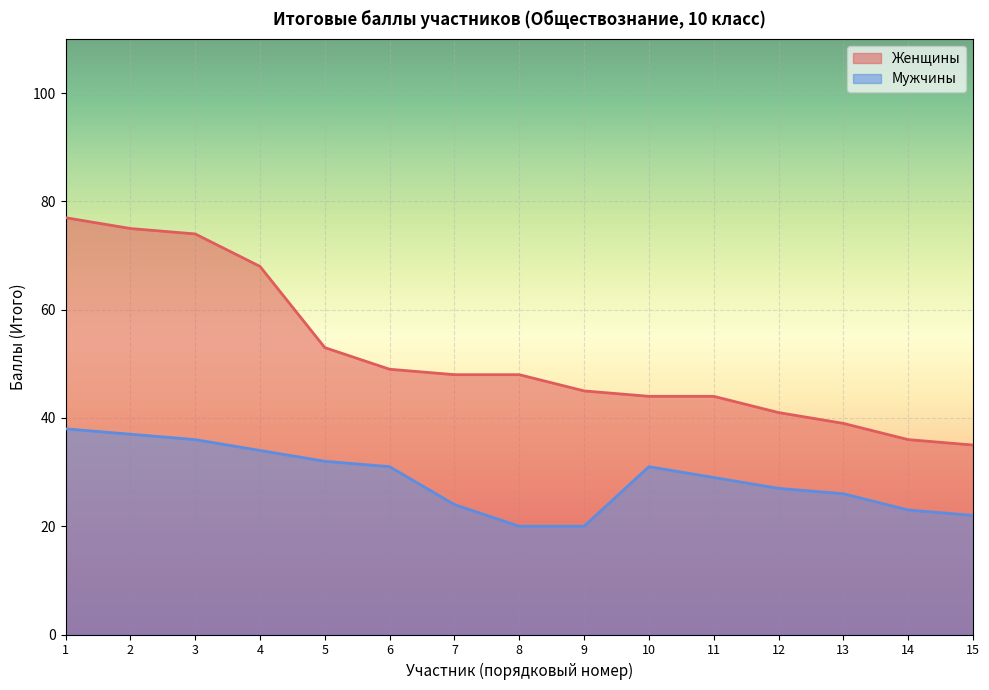

The Женщины series shows 74 at 3. True or false?

True